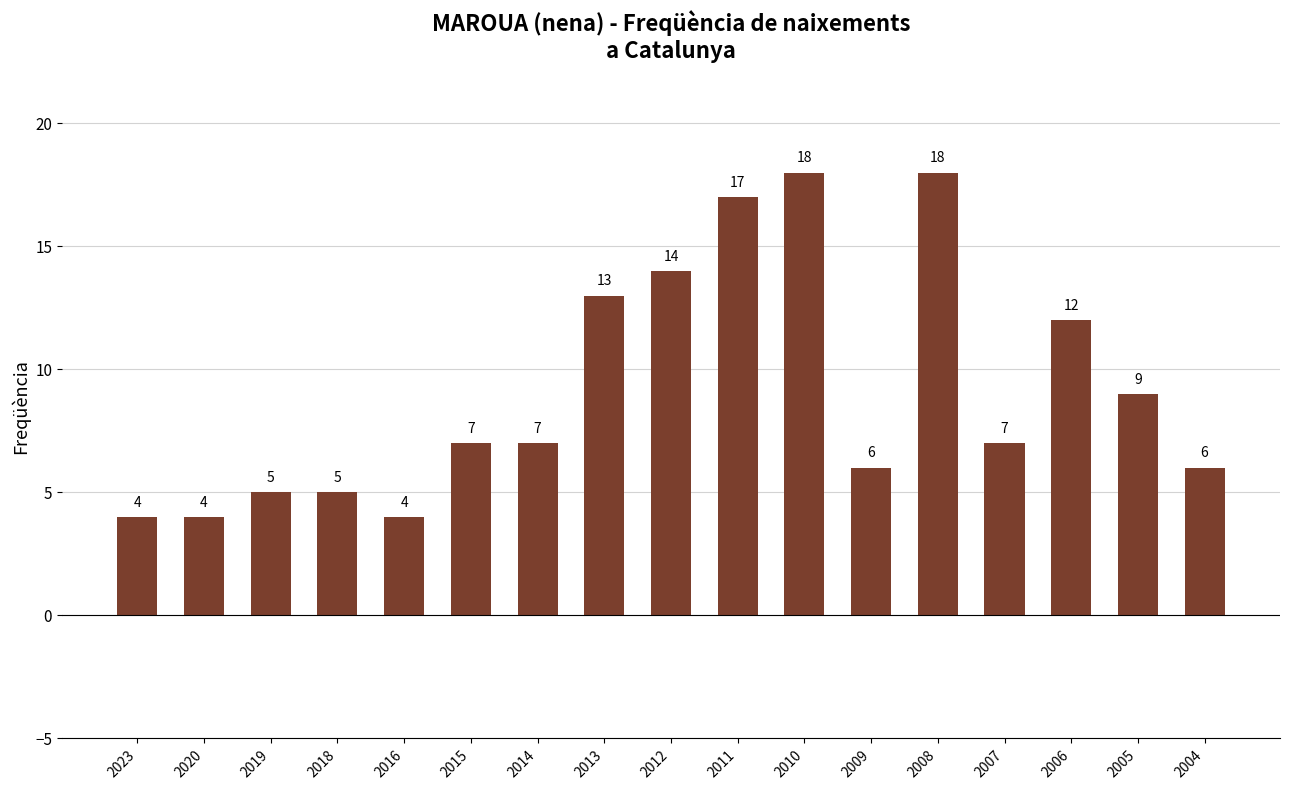

What is the ratio of the value at 2005 to the value at 2009?

1.5